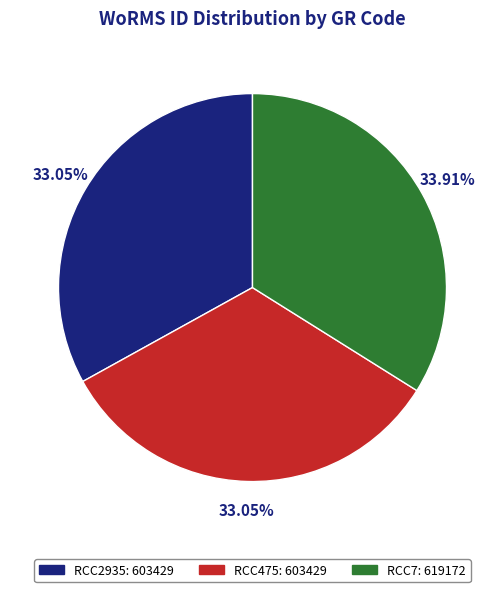

Does any single category account for the majority?

No